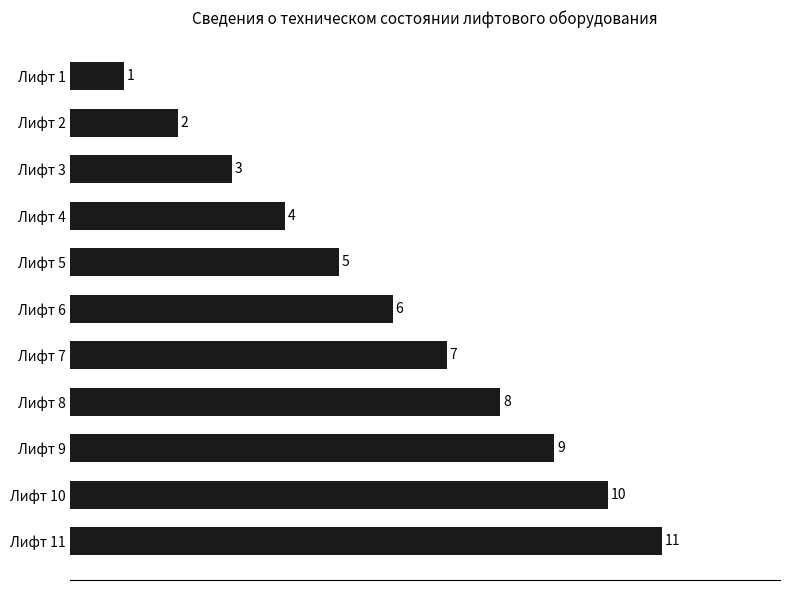

How many series are shown in this chart?

1